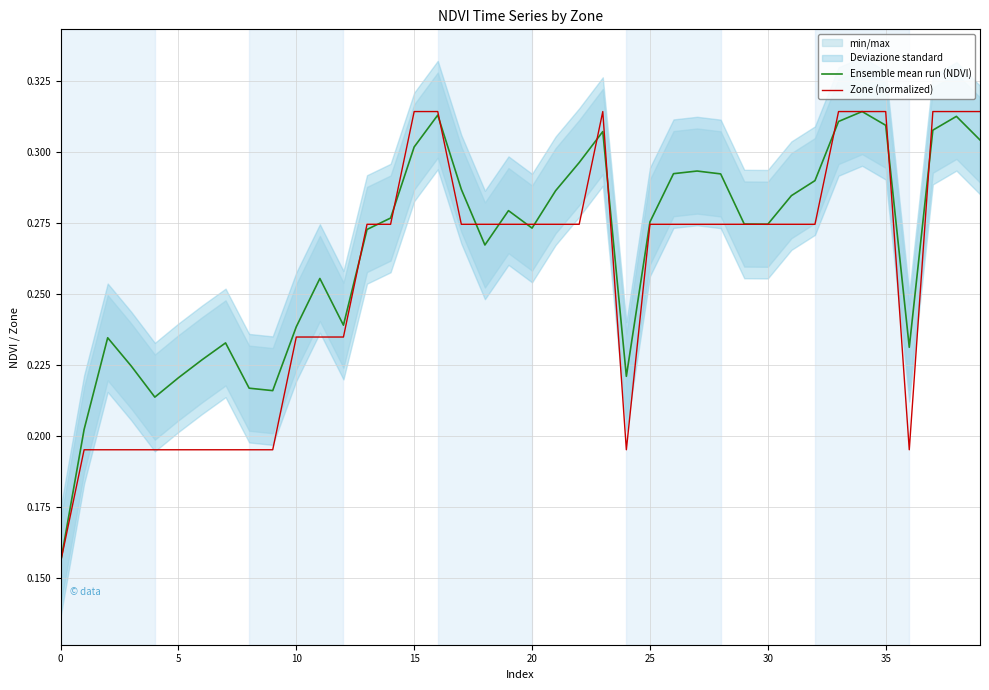

Reading right to left, what are all the values shown in this chart?

Ensemble mean run (NDVI): 0.3	0.3	0.3	0.2	0.3	0.3	0.3	0.3	0.3	0.3	0.3	0.3	0.3	0.3	0.3	0.2	0.3	0.3	0.3	0.3	0.3	0.3	0.3	0.3	0.3	0.3	0.3	0.2	0.3	0.2	0.2	0.2	0.2	0.2	0.2	0.2	0.2	0.2	0.2	0.2
Zone (normalized): 0.3	0.3	0.3	0.2	0.3	0.3	0.3	0.3	0.3	0.3	0.3	0.3	0.3	0.3	0.3	0.2	0.3	0.3	0.3	0.3	0.3	0.3	0.3	0.3	0.3	0.3	0.3	0.2	0.2	0.2	0.2	0.2	0.2	0.2	0.2	0.2	0.2	0.2	0.2	0.2